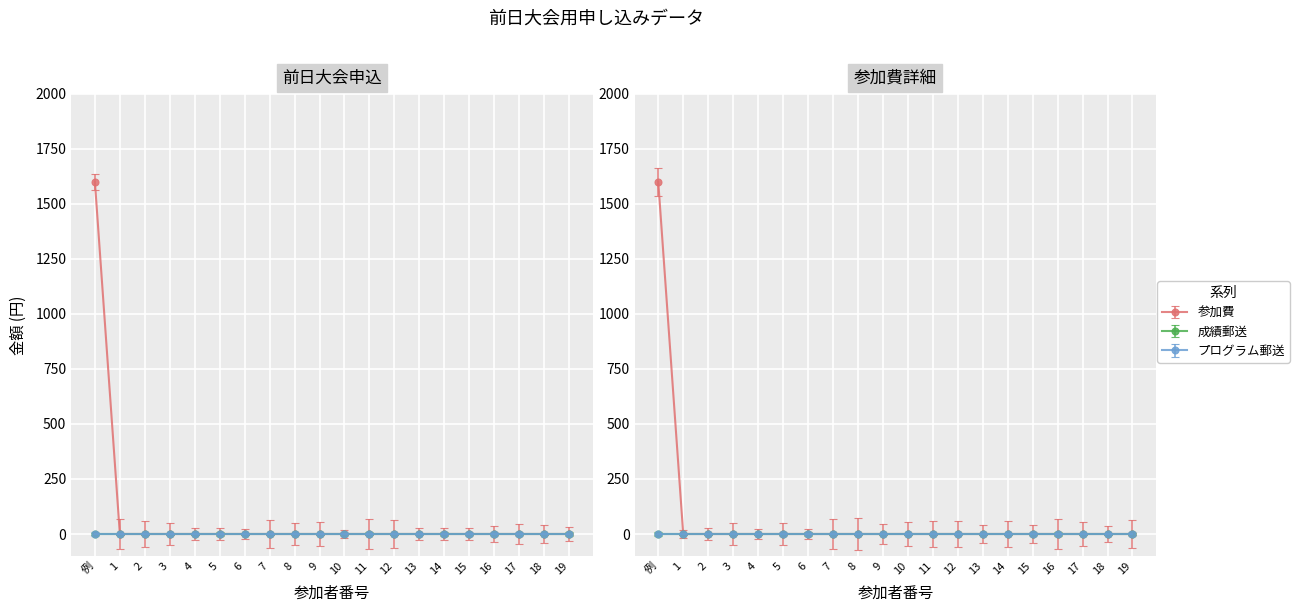

Which has a higher value, 8 or 4?

8